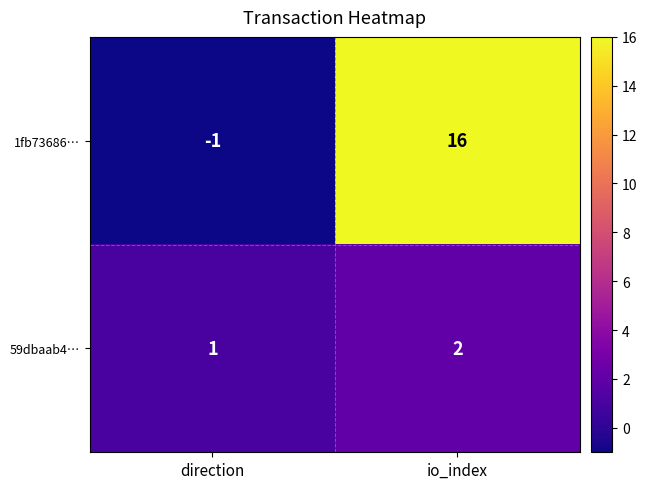

At which label is 1fb73686… closest to 7?

direction